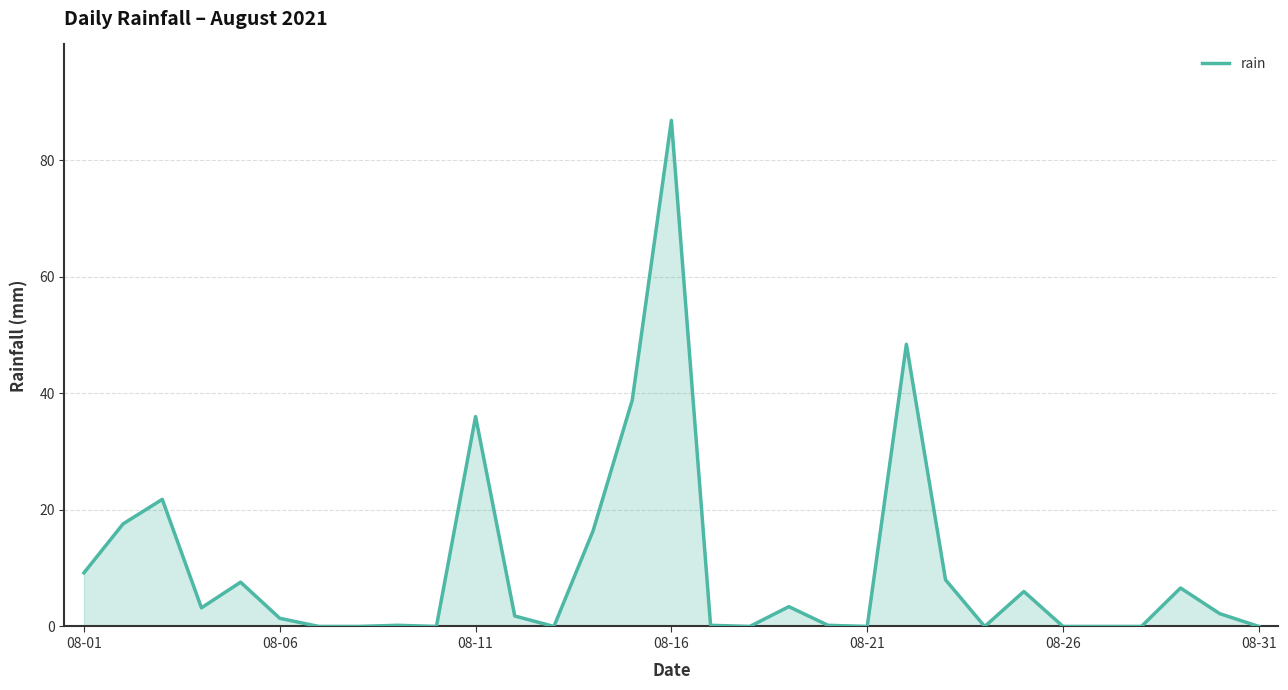

What is the maximum value shown in the chart?

86.8